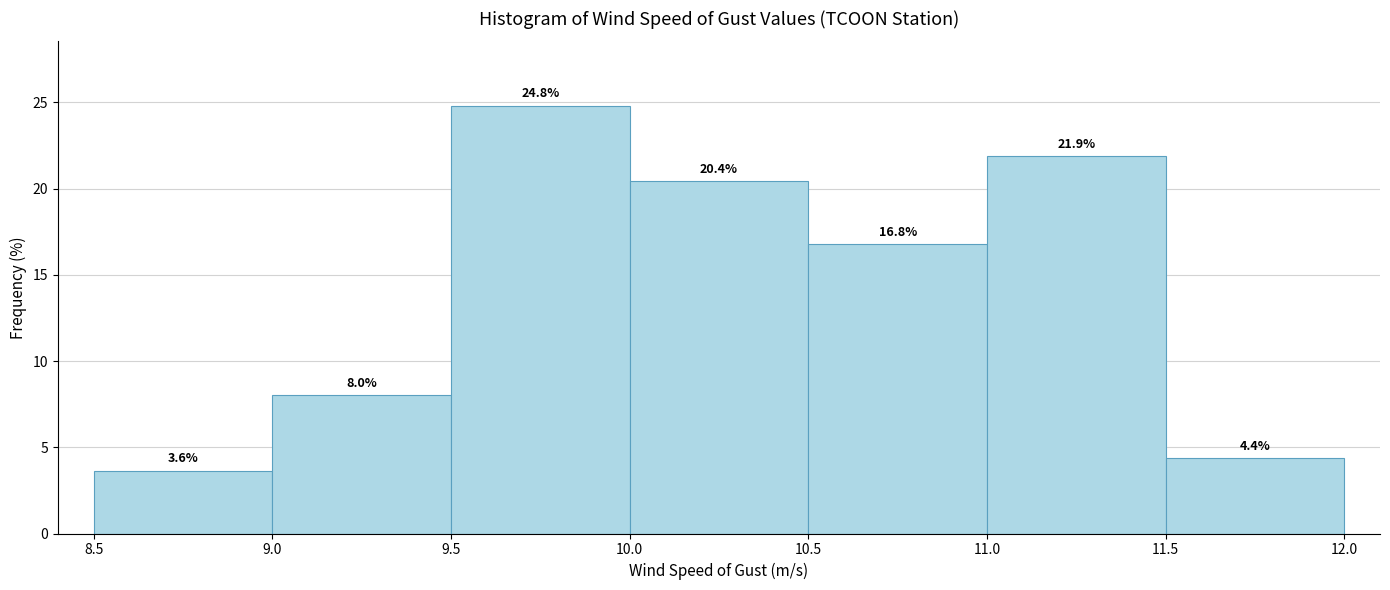

Which range on the x-axis has the tallest bar?

9.5 to 10.0